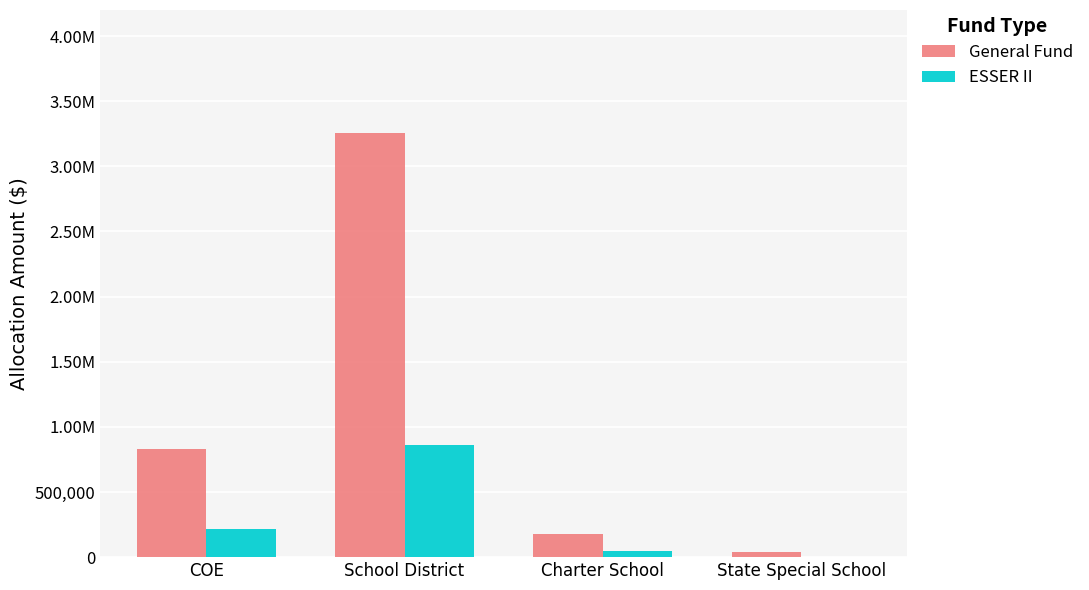

What is the total value across all series at State Special School?

40789